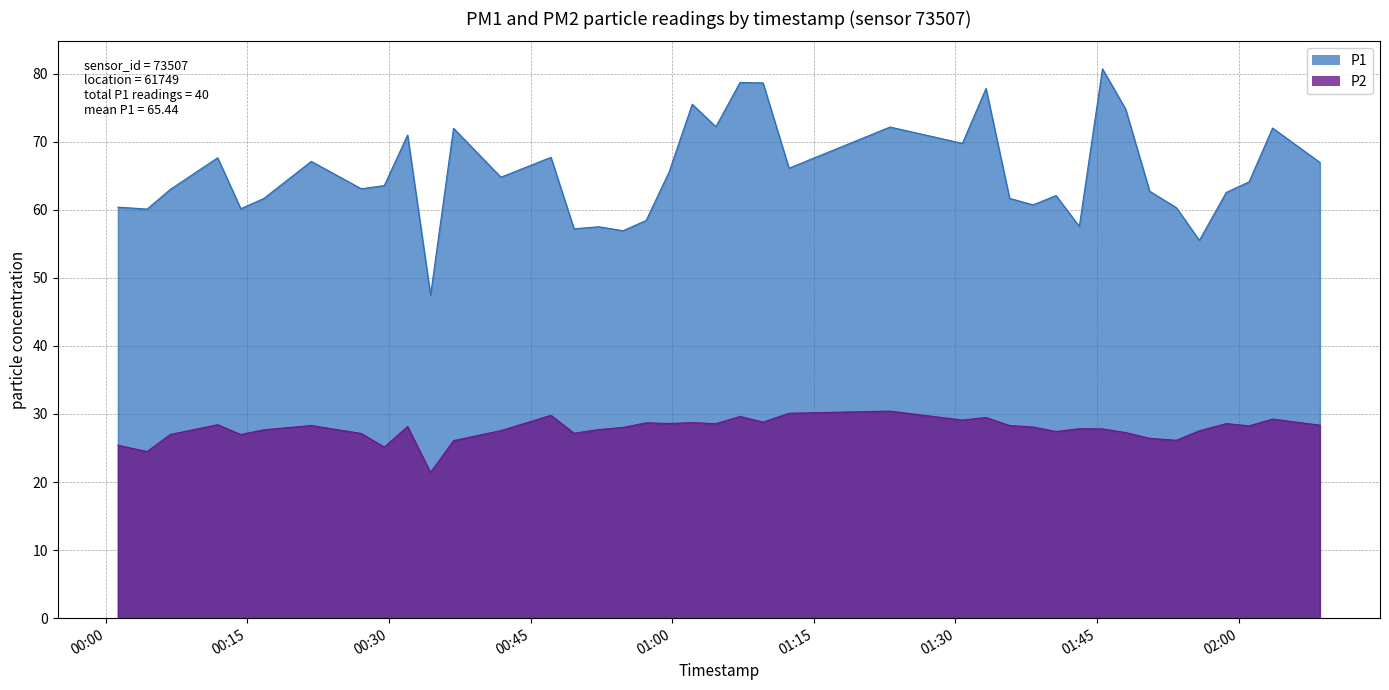

How many interior local peaks does the P1 series have?

13